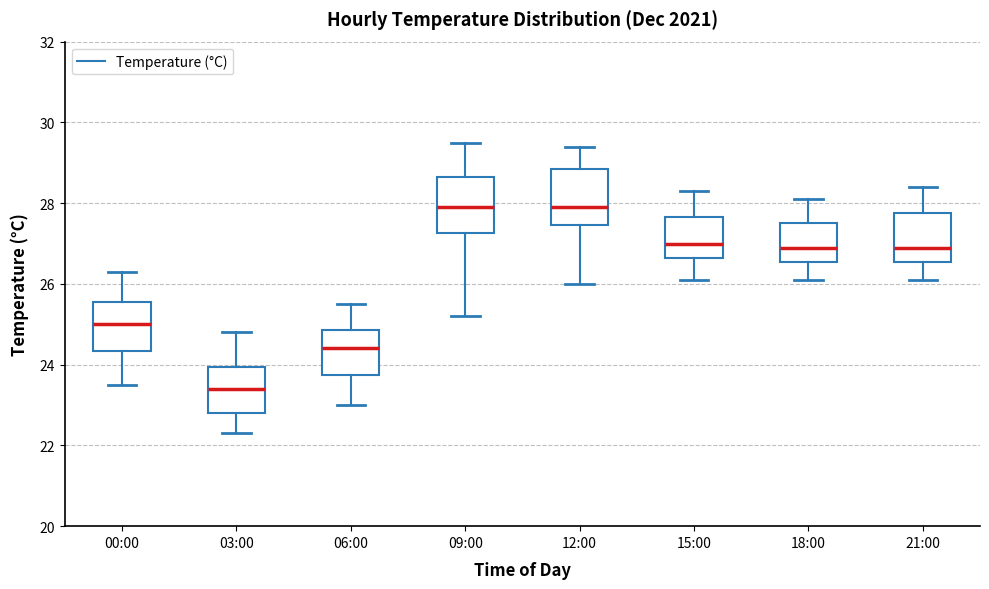

Reading left to right, transcribe this box plot: for each box, give where its median line is, the range the box spans, and where its two whiskers end, as read against the y-axis. The values are not printed on the chart, so give them approximately, as read against the axis.

00:00: median 25.0, box 24.4 to 25.6, whiskers 23.6 to 26.4
03:00: median 23.4, box 22.8 to 24.0, whiskers 22.4 to 24.8
06:00: median 24.4, box 23.8 to 24.8, whiskers 23.0 to 25.6
09:00: median 28.0, box 27.2 to 28.6, whiskers 25.2 to 29.6
12:00: median 28.0, box 27.4 to 28.8, whiskers 26.0 to 29.4
15:00: median 27.0, box 26.6 to 27.6, whiskers 26.2 to 28.4
18:00: median 27.0, box 26.6 to 27.6, whiskers 26.2 to 28.2
21:00: median 27.0, box 26.6 to 27.8, whiskers 26.2 to 28.4